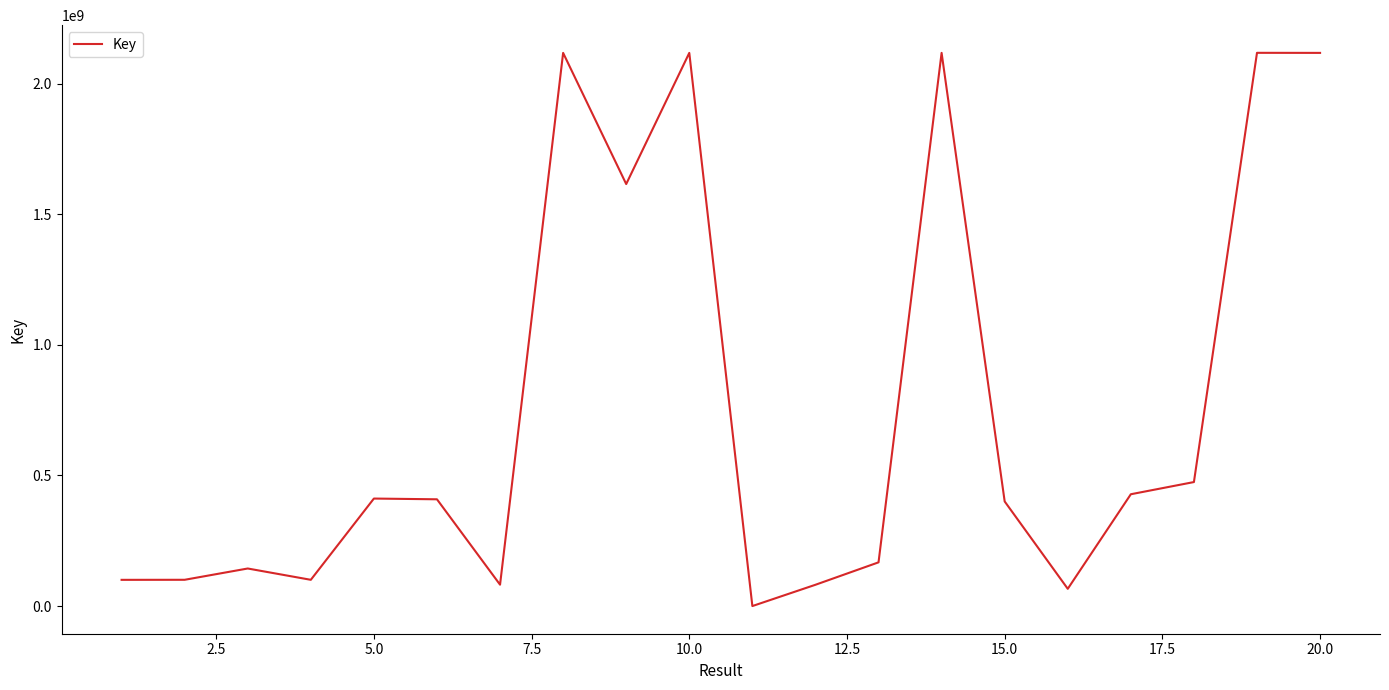

What is the difference between the maximum and minimum values?

2117960798